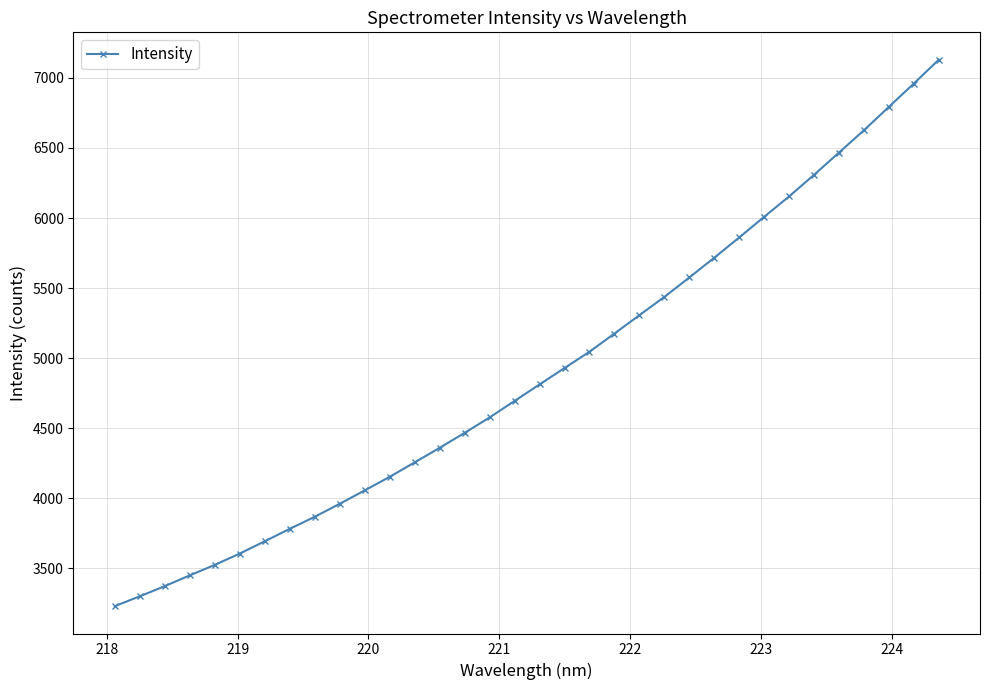

What is the greatest value displayed?

7130.4